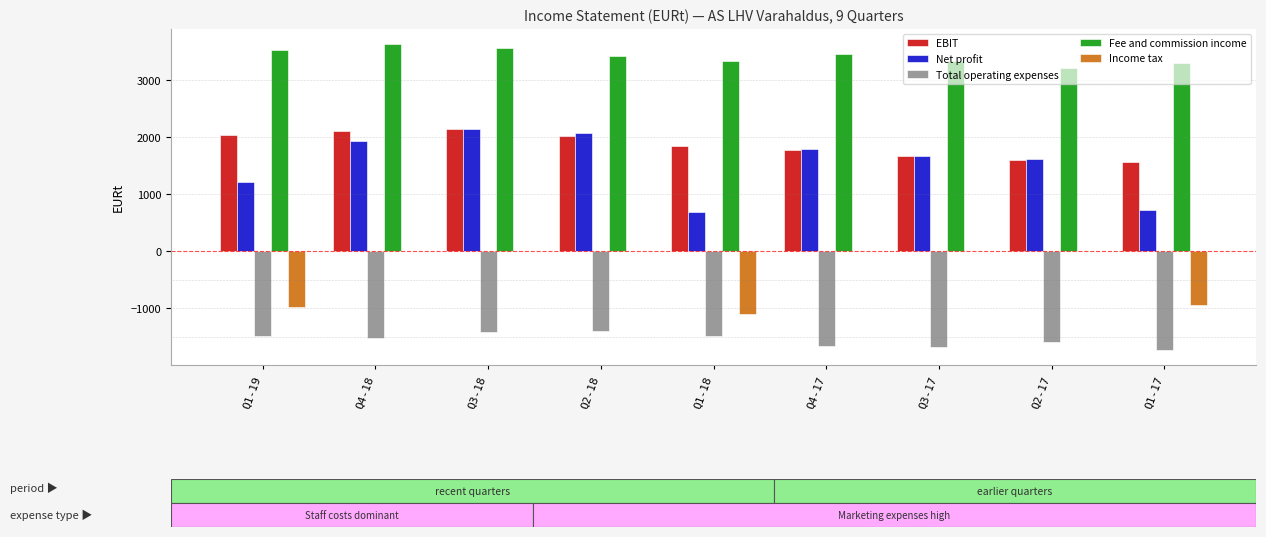

The Net profit series shows 1677.3 at Q3-17. True or false?

True